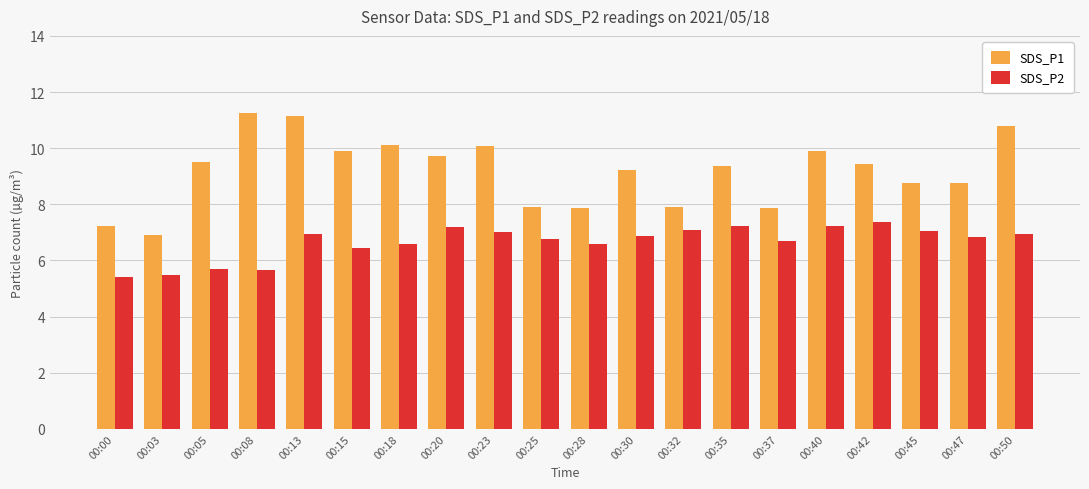

At 00:03, list the series in order from largest to smallest.

SDS_P1, SDS_P2